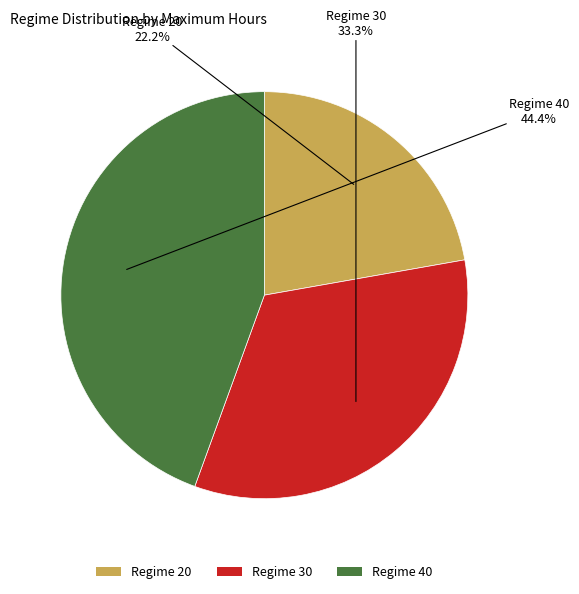

How many segments does this pie chart have?

3